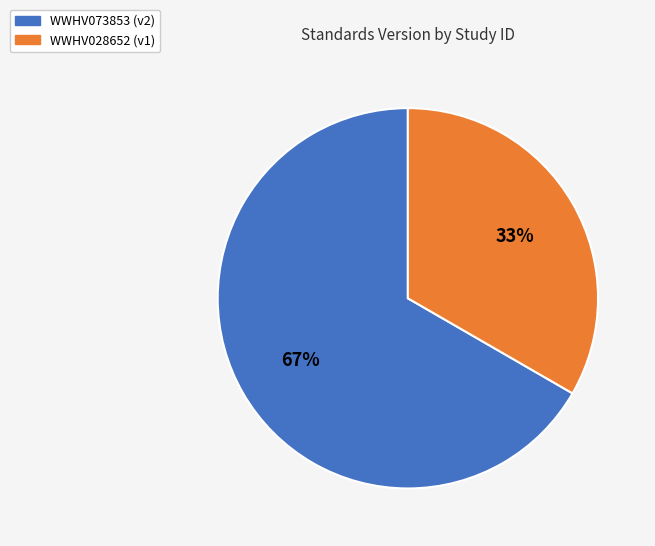

How many slices are in this pie chart?

2